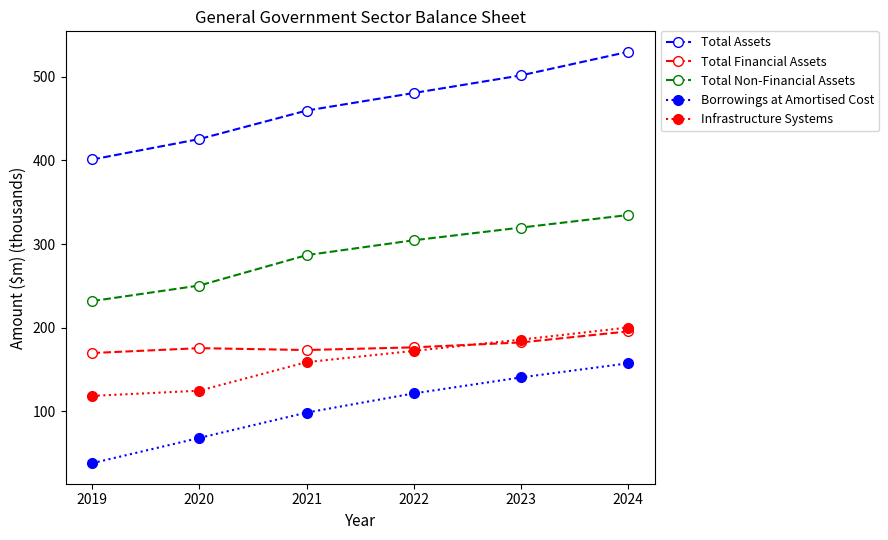

At which label is Borrowings at Amortised Cost closest to 97?

2021